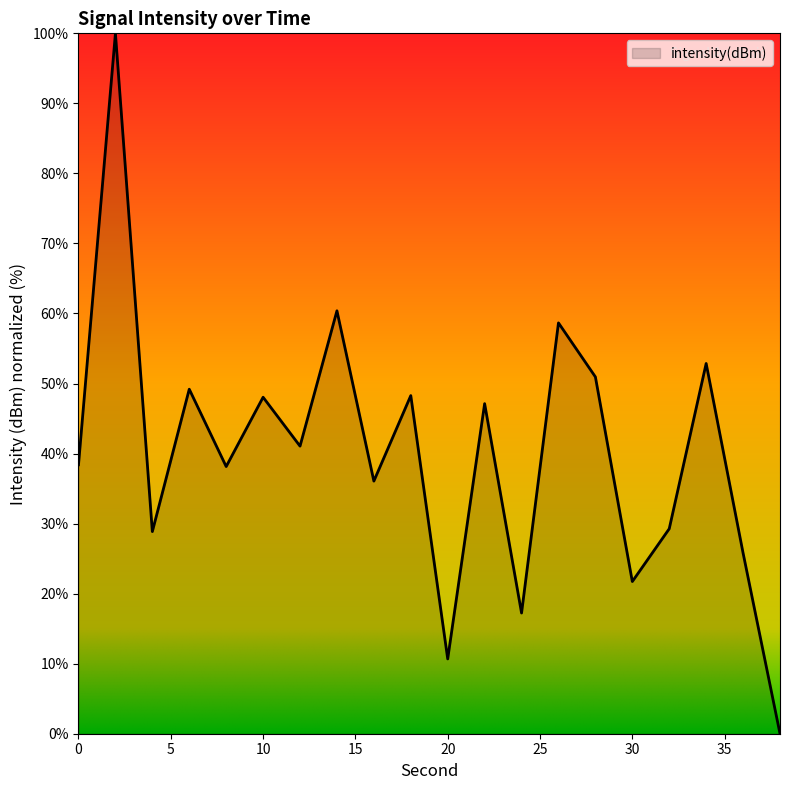

Count the number of data series in this chart.

1